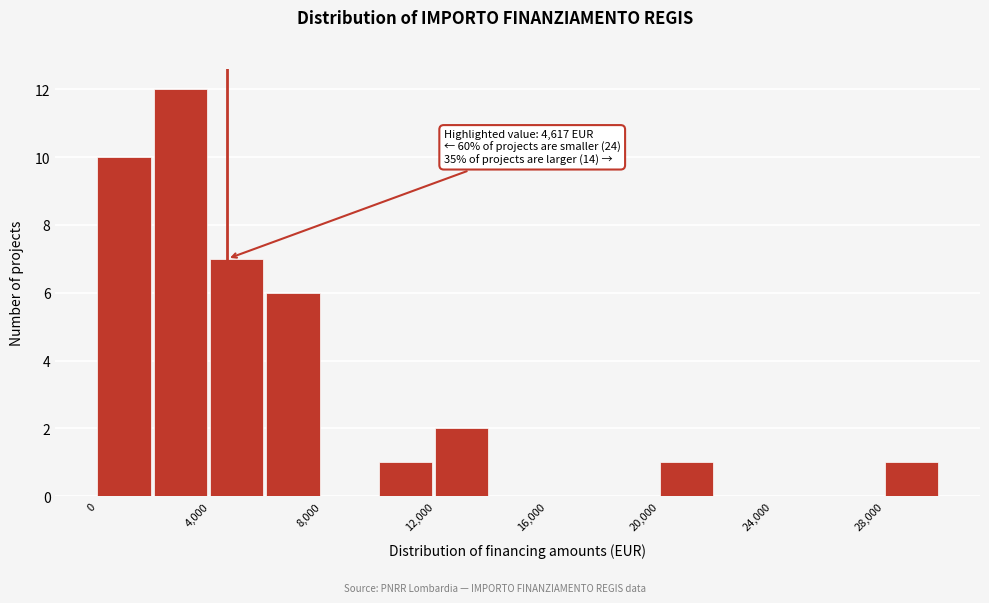

Over which range of the x-axis is the bar tallest?

2000 to 4000